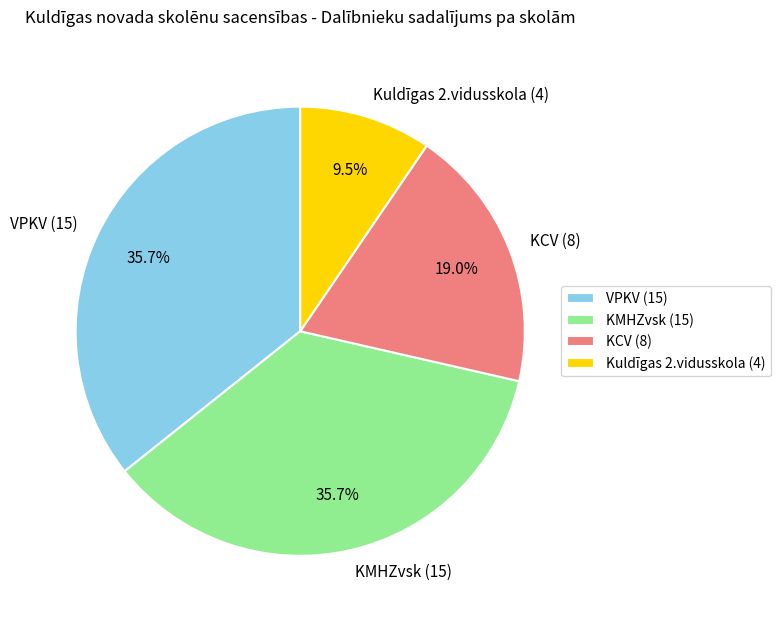

Count the number of slices in the pie.

4